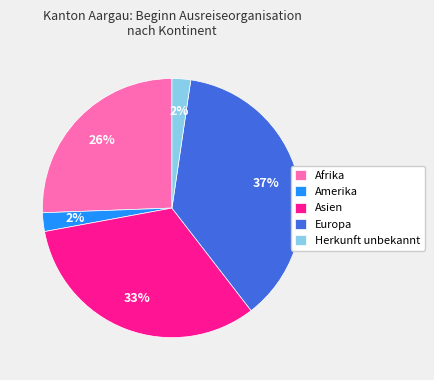

Is the sum of Europa and Herkunft unbekannt greater than half?

No